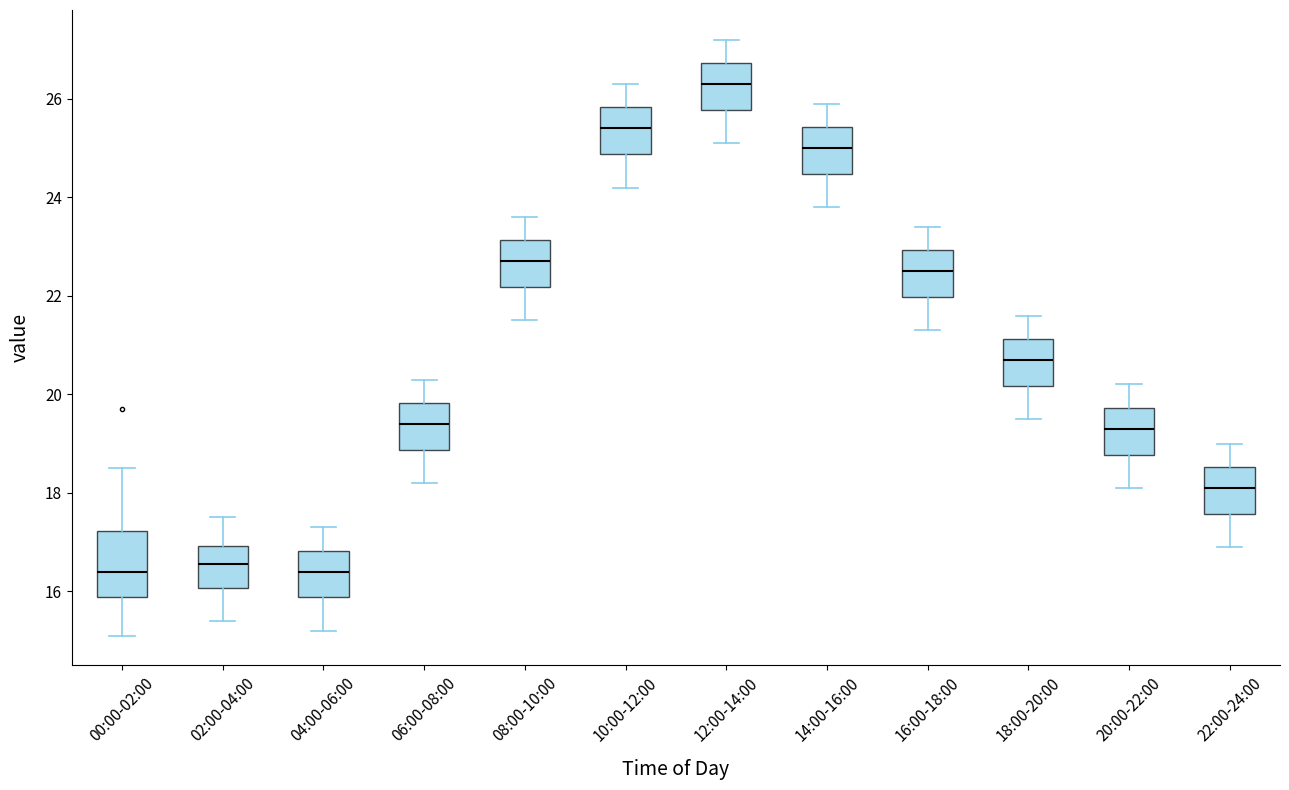

Which box's median line is the highest?

12:00-14:00